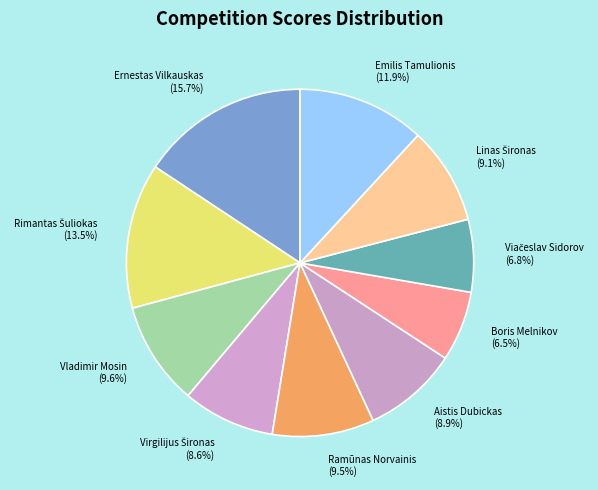

Which category has the biggest portion of the pie?

Ernestas Vilkauskas